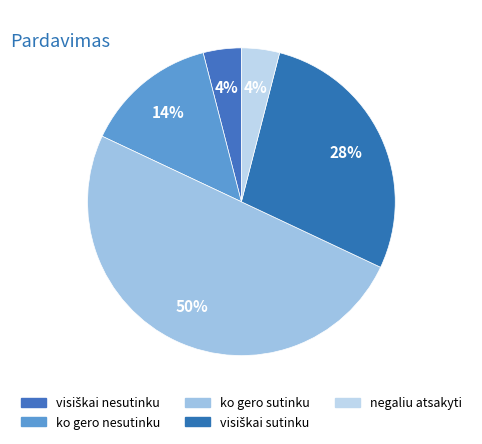

What is the ratio of the value at visiškai sutinku to the value at ko gero sutinku?

0.6